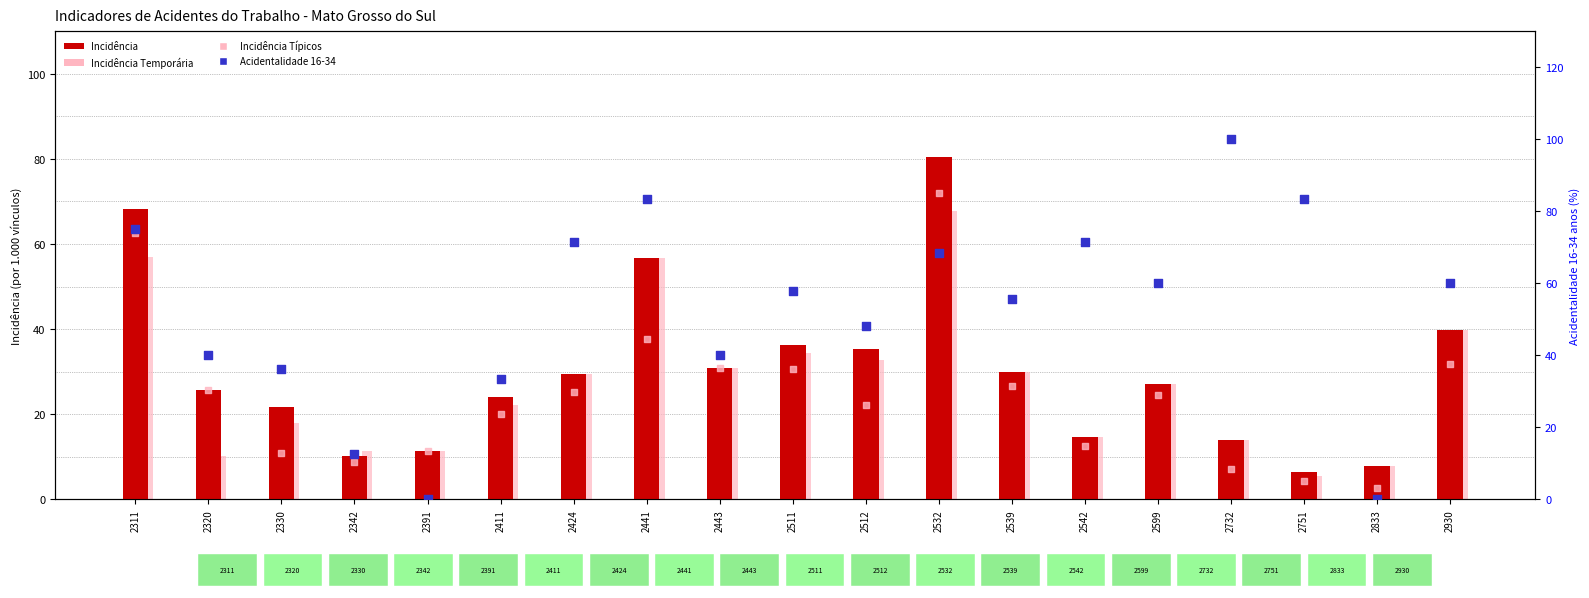

What are all the series names shown in the legend?

Incidencia, Incidencia Temp, Incidencia Tipicos, Acidentalidade 16-34